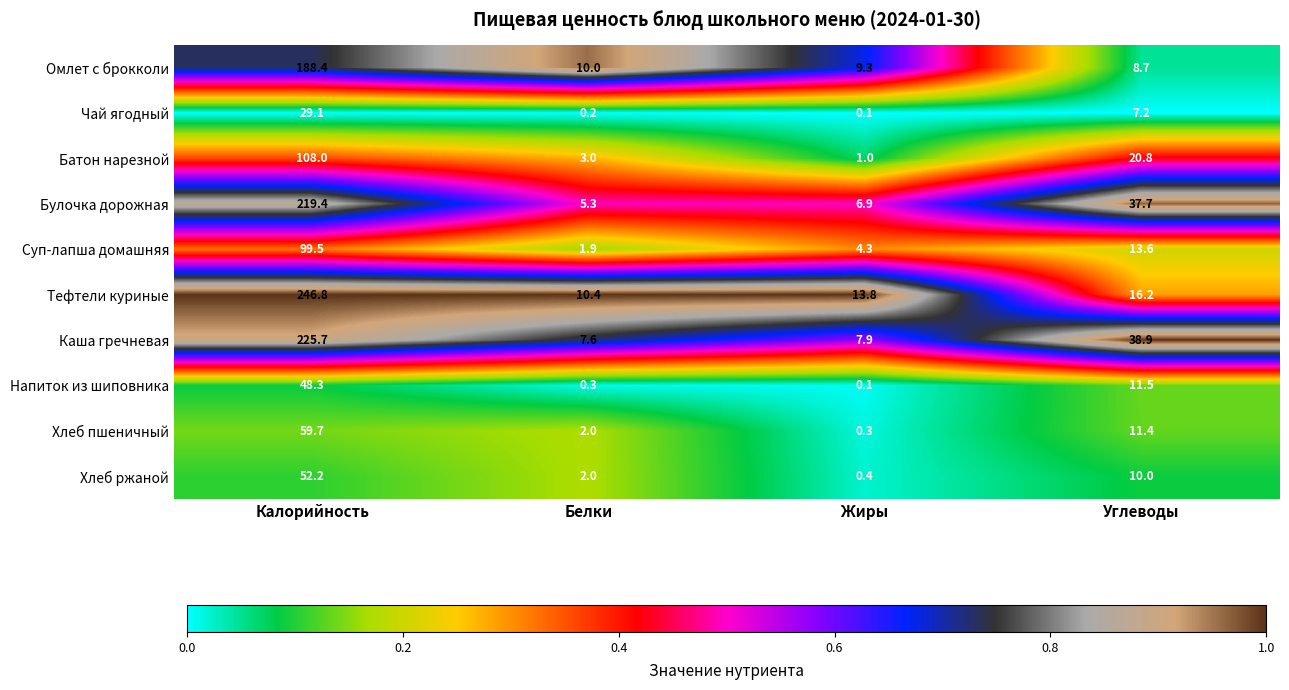

The Чай ягодный series shows 3.2 at Углеводы. True or false?

False